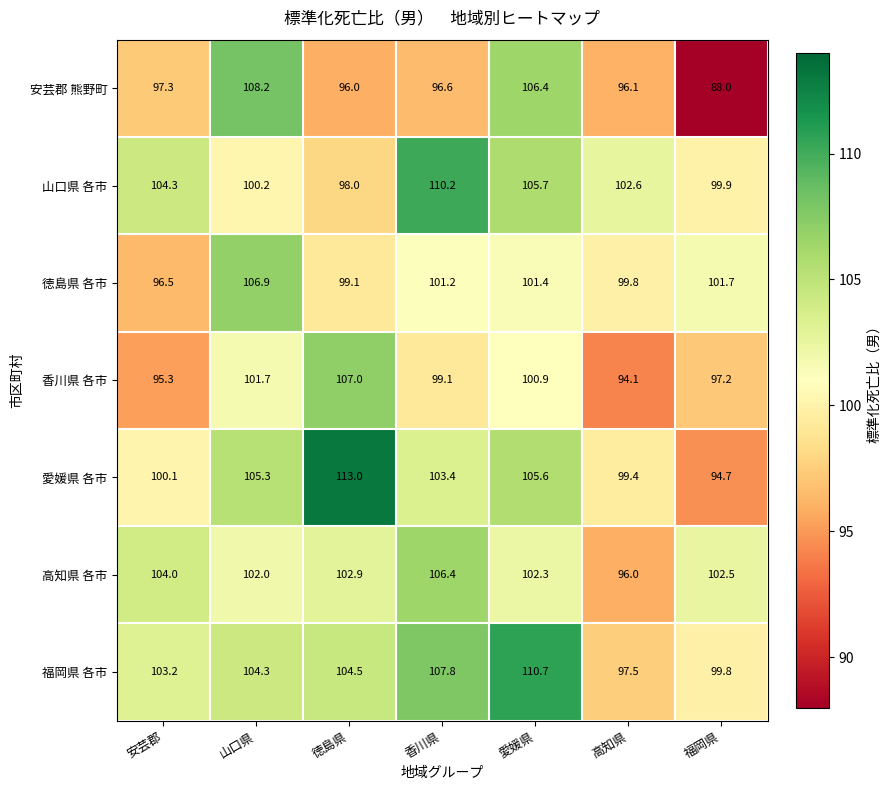

Which series has the largest range (max minus min)?

安芸郡 熊野町